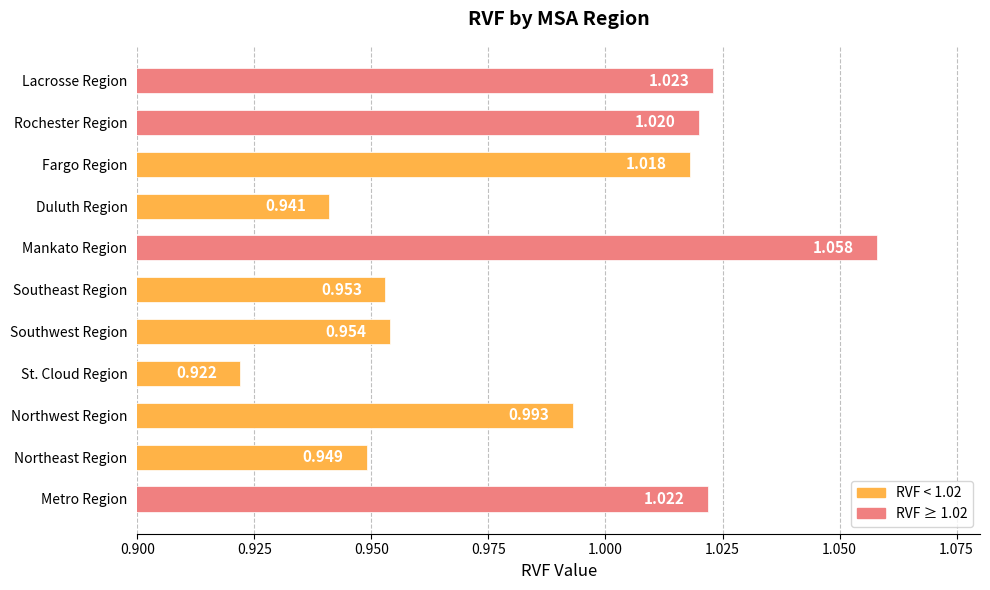

List the labels in order of value, largest first.

Mankato Region, Lacrosse Region, Metro Region, Rochester Region, Fargo Region, Northwest Region, Southwest Region, Southeast Region, Northeast Region, Duluth Region, St. Cloud Region